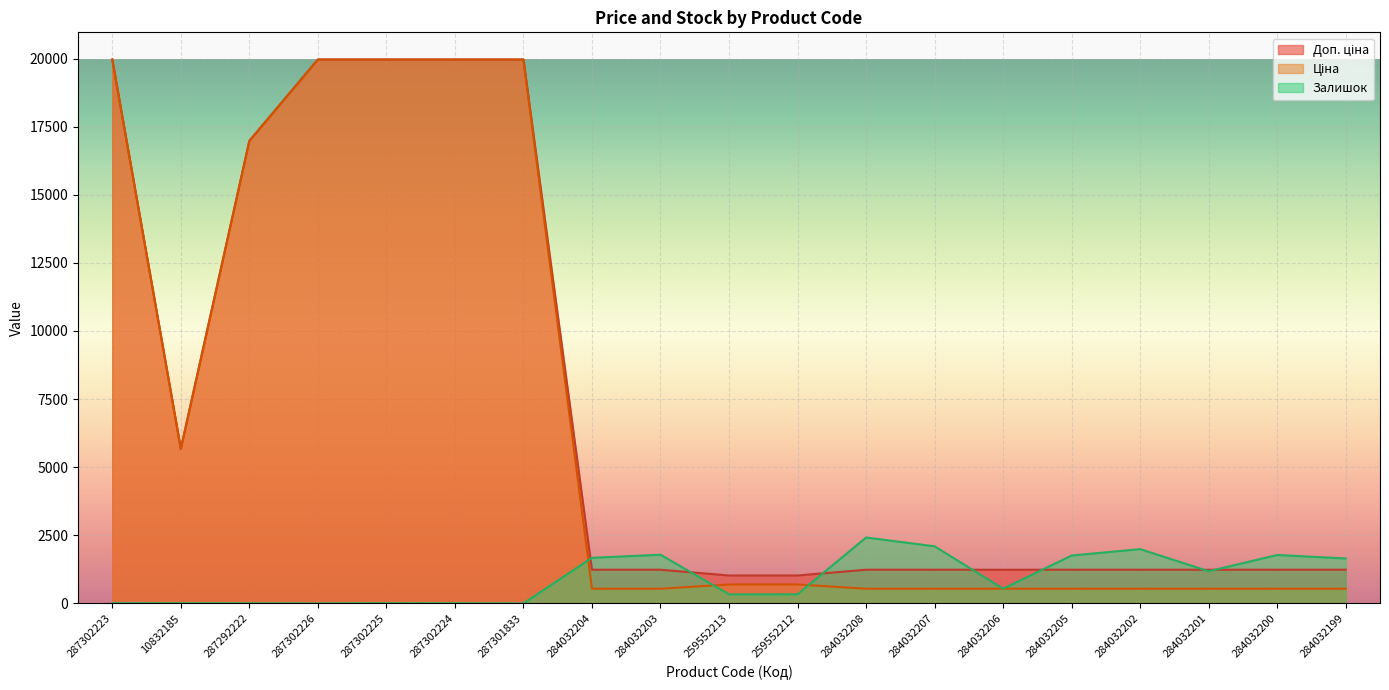

Reading left to right, extract all data points from this chart.

Ціна: 287302223=19964.2	10832185=5673.8	287292222=16976.3	287302226=19964.2	287302225=19964.2	287302224=19964.2	287301833=19964.2	284032204=539.0	284032203=539.0	259552213=693.7	259552212=693.7	284032208=539.0	284032207=539.0	284032206=539.0	284032205=539.0	284032202=539.0	284032201=539.0	284032200=539.0	284032199=539.0
Доп. ціна: 287302223=19964.2	10832185=5673.8	287292222=16976.3	287302226=19964.2	287302225=19964.2	287302224=19964.2	287301833=19964.2	284032204=1235.4	284032203=1235.4	259552213=1024.6	259552212=1024.6	284032208=1235.4	284032207=1235.4	284032206=1235.4	284032205=1235.4	284032202=1235.4	284032201=1235.4	284032200=1235.4	284032199=1235.4
Залишок: 287302223=7.0	10832185=4.0	287292222=2.0	287302226=0.0	287302225=5.0	287302224=3.0	287301833=0.0	284032204=1674.0	284032203=1786.0	259552213=331.0	259552212=334.0	284032208=2419.0	284032207=2096.0	284032206=539.0	284032205=1757.0	284032202=1992.0	284032201=1180.0	284032200=1777.0	284032199=1649.0